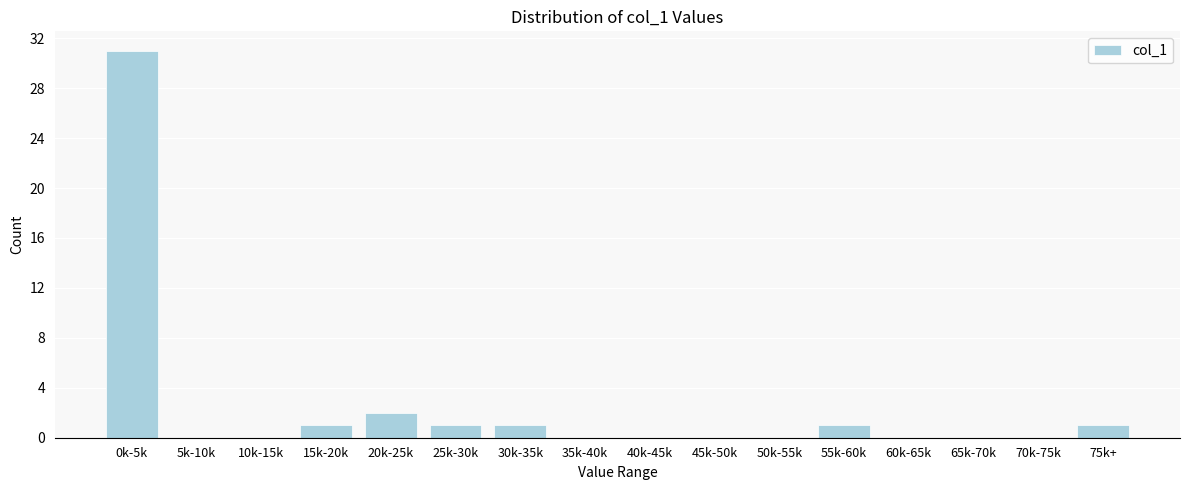

Reading left to right, what are all the values shown in this chart?

0k-5k=31	5k-10k=0	10k-15k=0	15k-20k=1	20k-25k=2	25k-30k=1	30k-35k=1	35k-40k=0	40k-45k=0	45k-50k=0	50k-55k=0	55k-60k=1	60k-65k=0	65k-70k=0	70k-75k=0	75k+=1